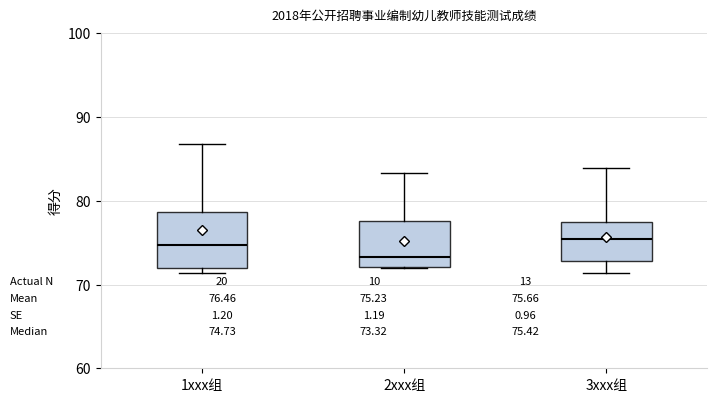

Comparing the boxes themselves (not the whiskers), which one is the tallest?

1xxx组